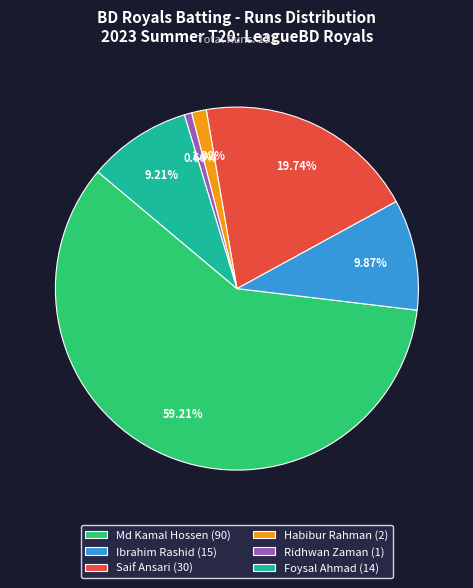

To the nearest percent, what is the average slice percentage?

17%